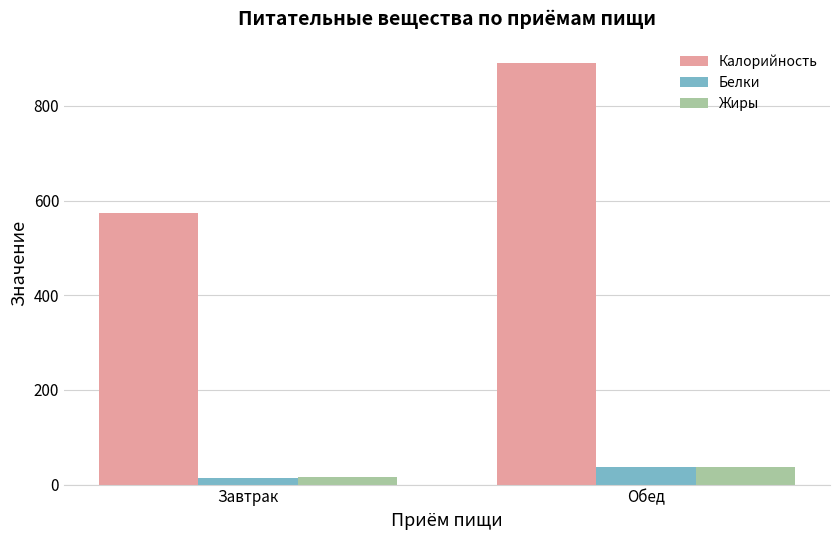

How many data points does each series have?

2